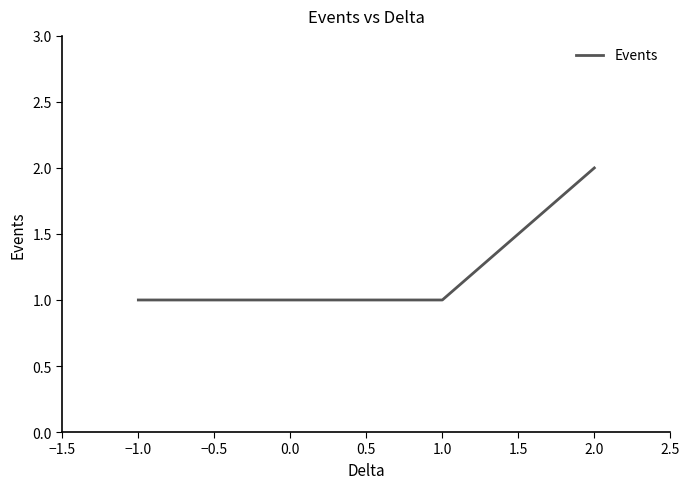

Reading left to right, list all the values displayed in this chart.

1	1	2